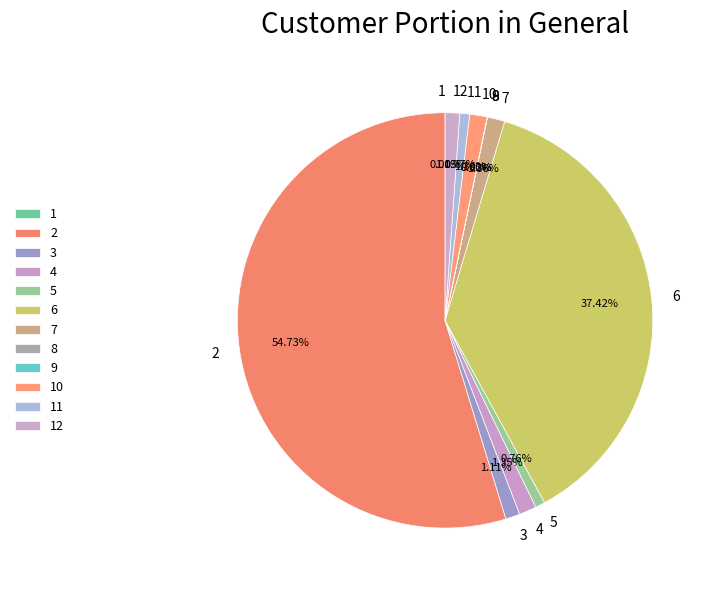

Between 2 and 5, which is larger?

2